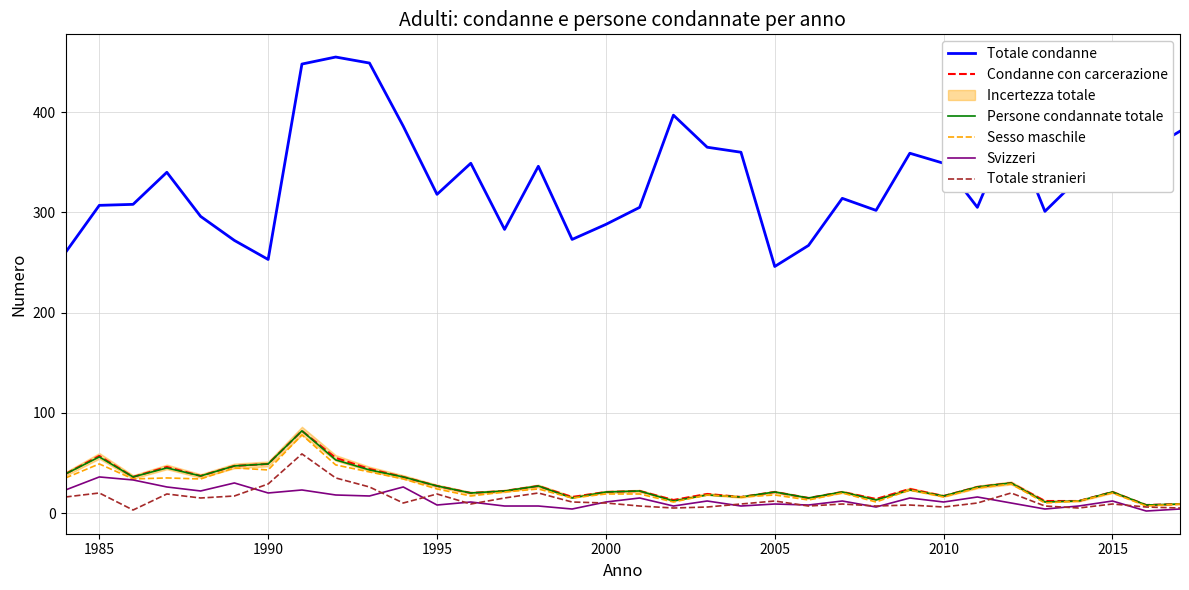

What is the average value of the Persone condannate totale series?

28